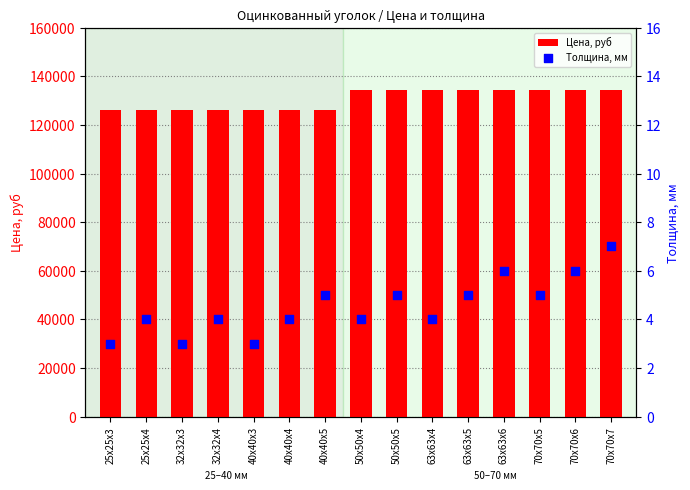

What are all the series names shown in the legend?

Цена, руб, Толщина, мм